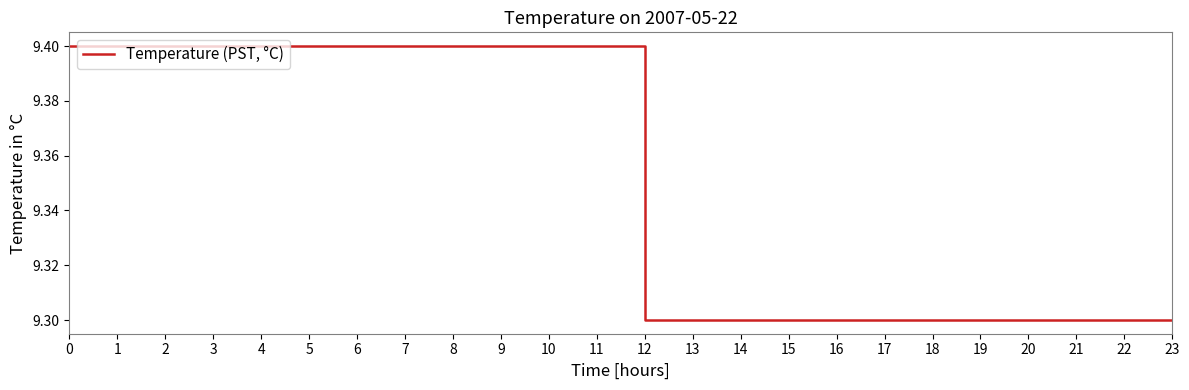

How many distinct data groups are displayed?

1